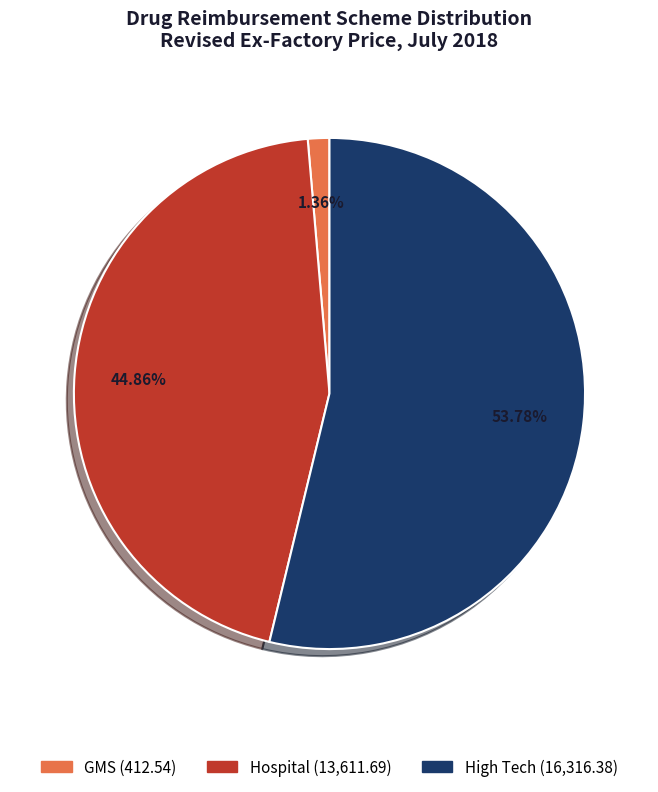

Which has a higher value, GMS or Hospital?

Hospital